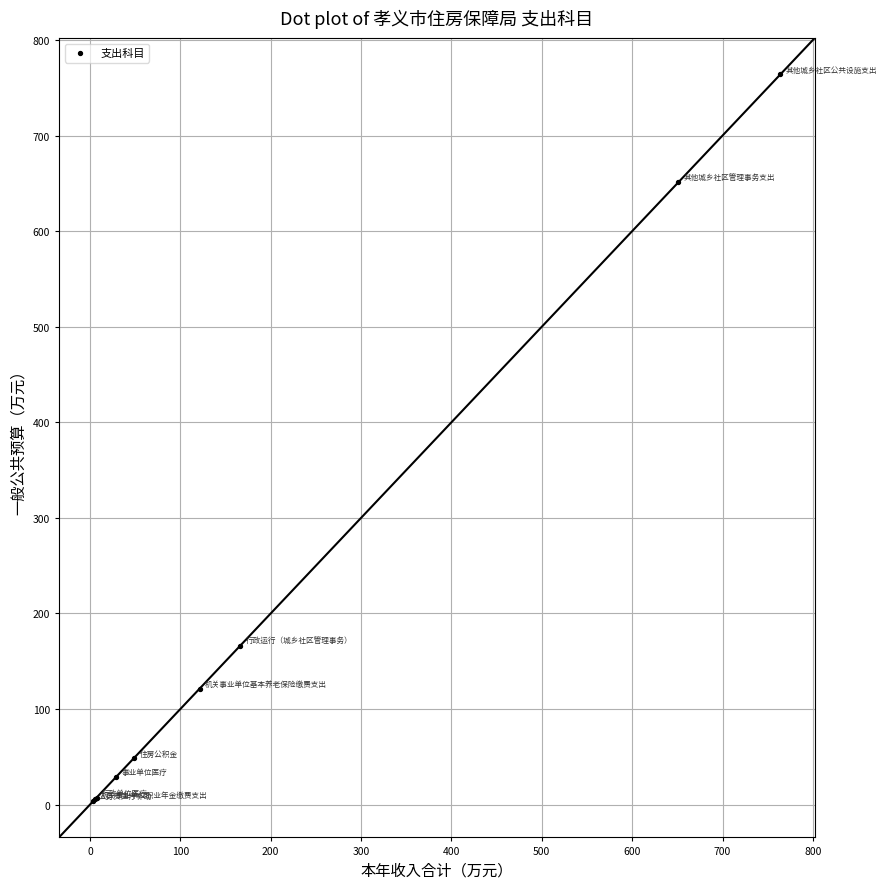

What Y value in the scatter plot is closest to 383?

166.1